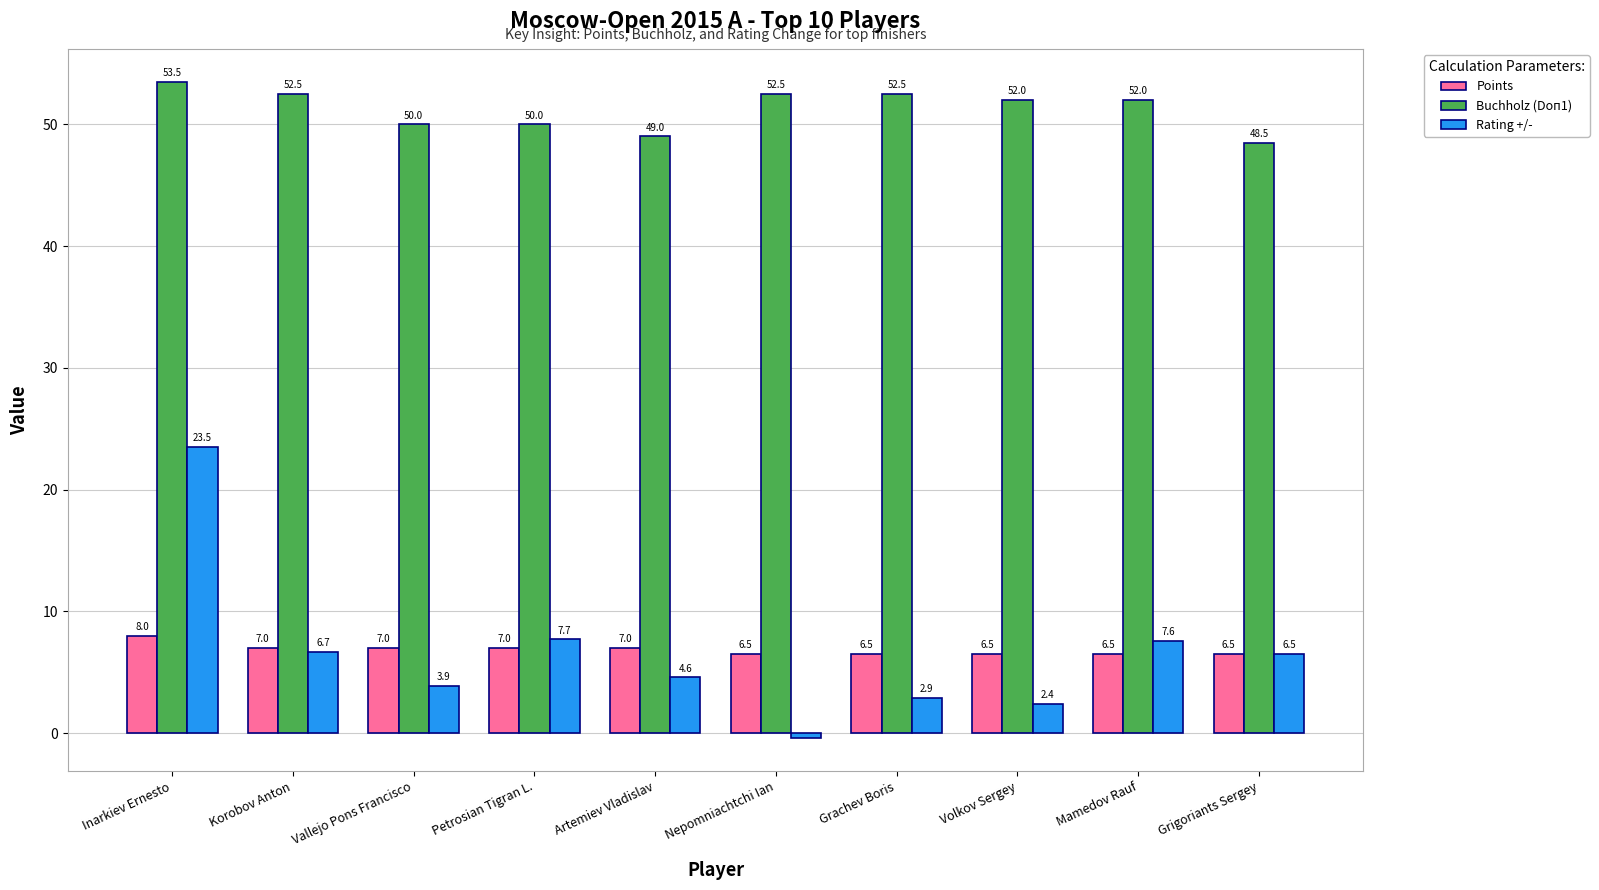

What is the label of the 5th bar from the left?

Artemiev Vladislav